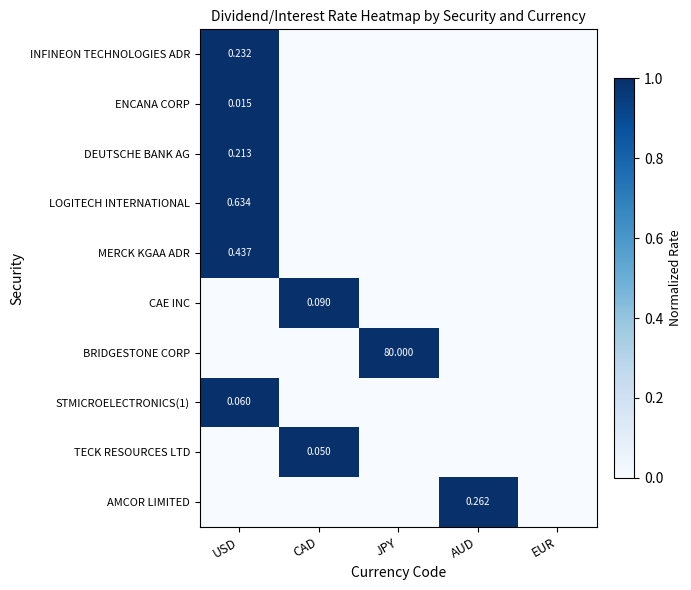

True or false: CAE INC has a value of 0 at EUR.

True